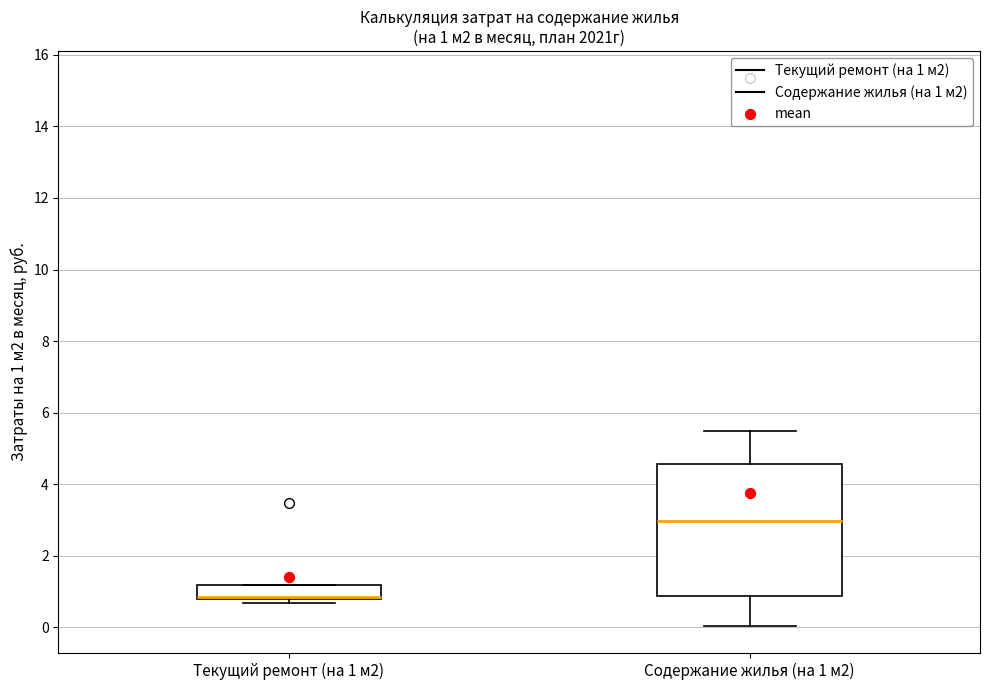

Which box has the lowest median line?

Текущий ремонт (на 1 м2)